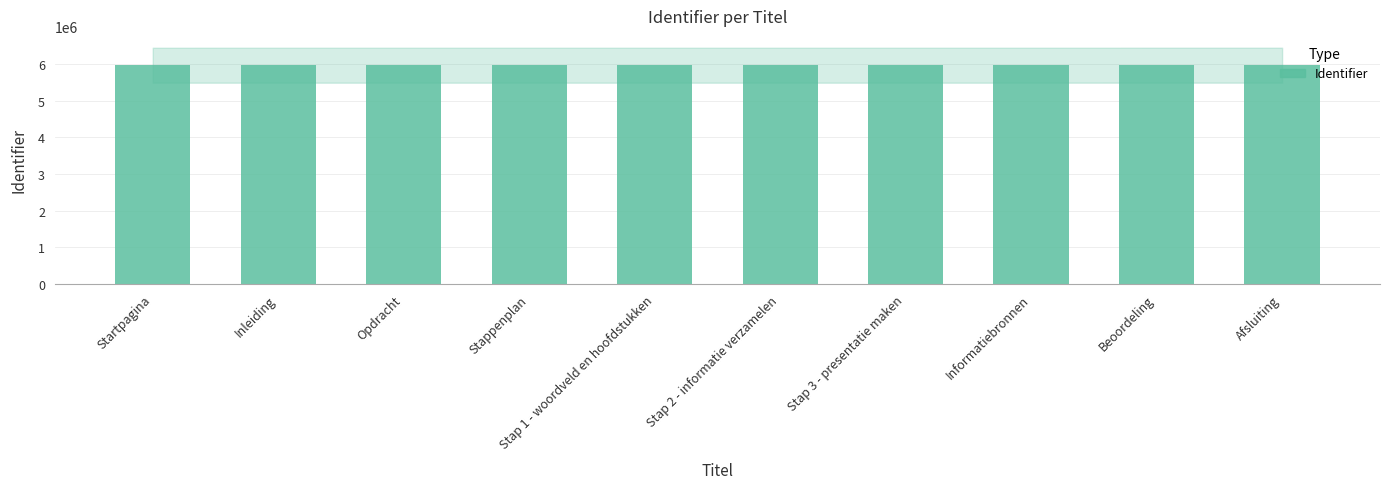

What is the smallest value displayed?

5972544